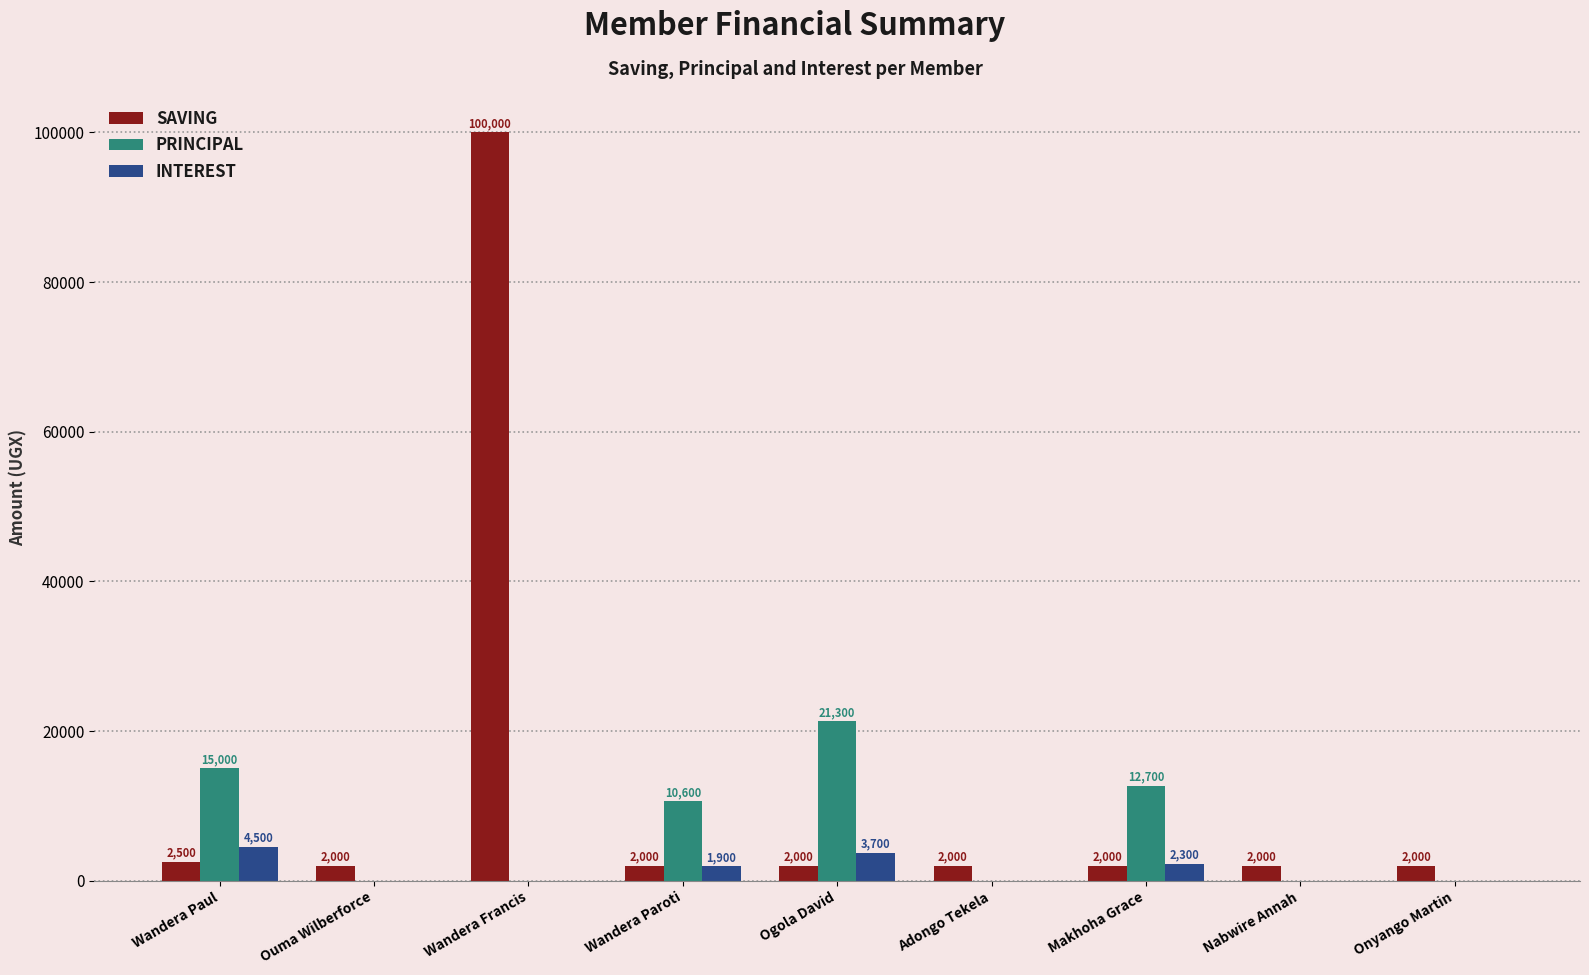

What is the sum of all PRINCIPAL values?

59600